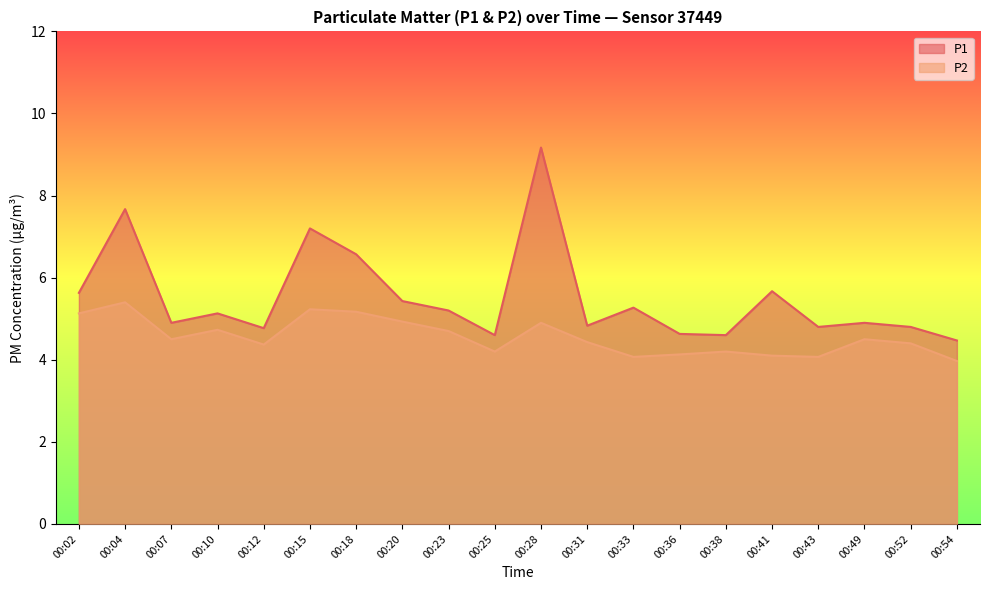

What is the value of the P2 point at the 11th from the left?

4.9